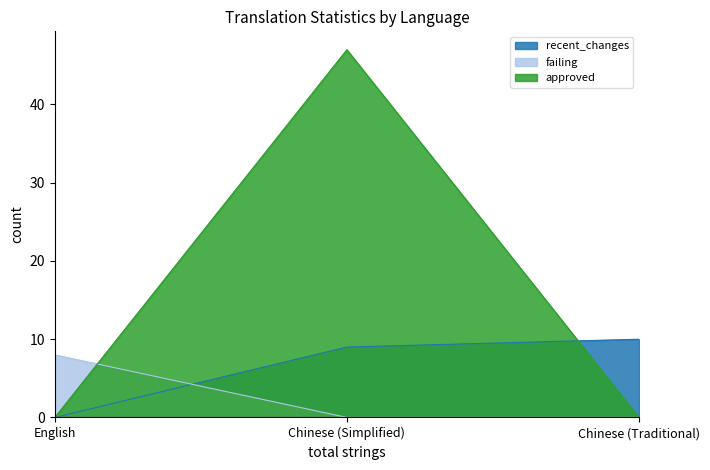

Is it true that approved equals 0 at Chinese (Traditional)?

True